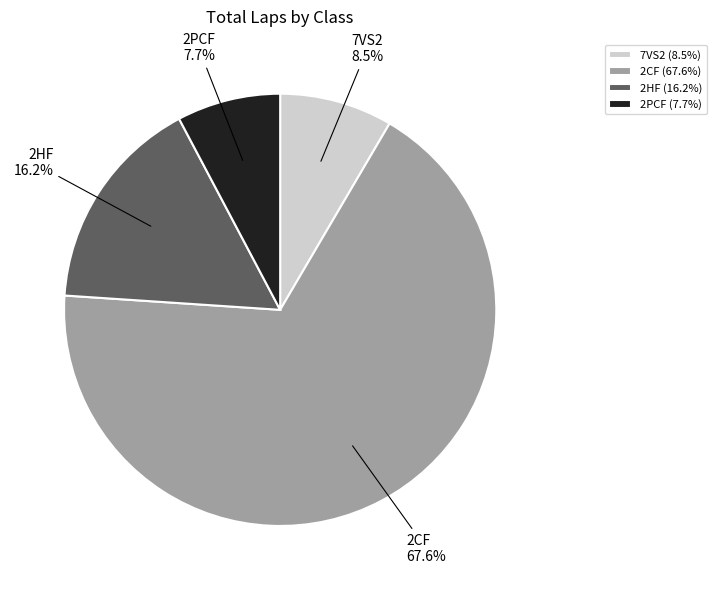

Which category accounts for the majority?

2CF